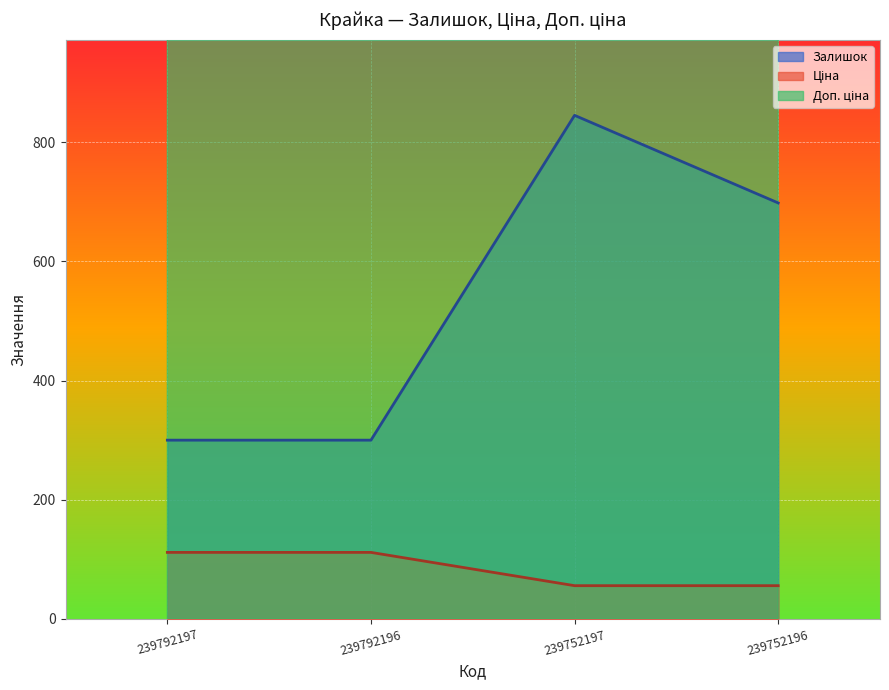

What is the value of the Ціна point at the 2nd from the left?

111.7